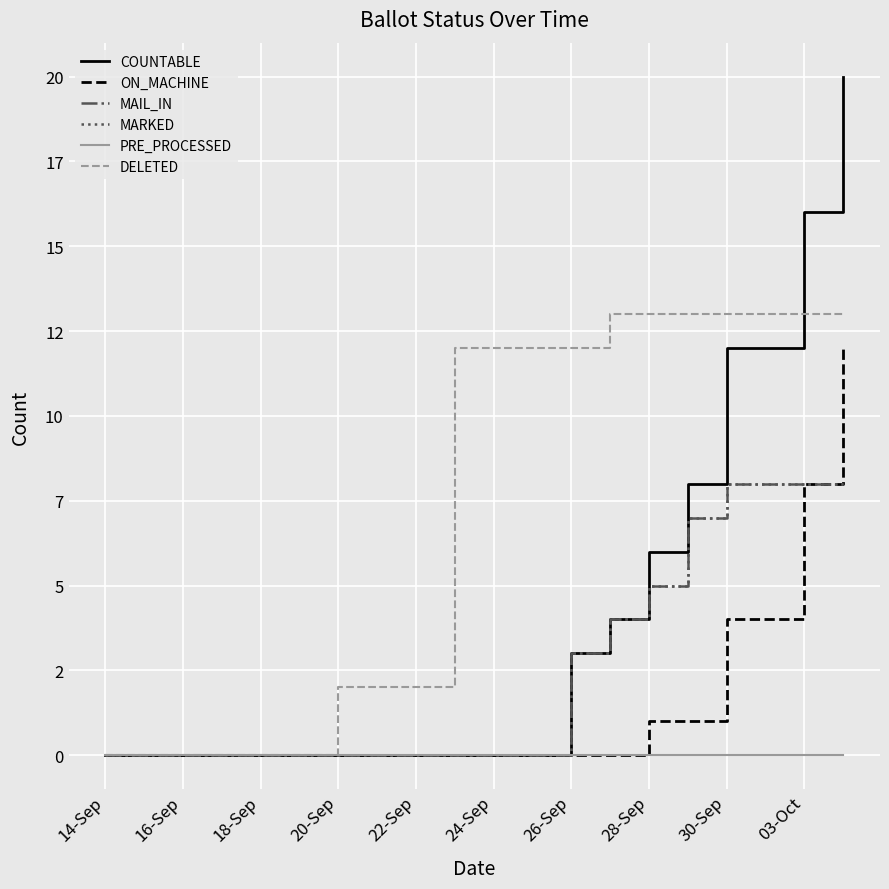

Is this an area chart (filled region under the line)?

No